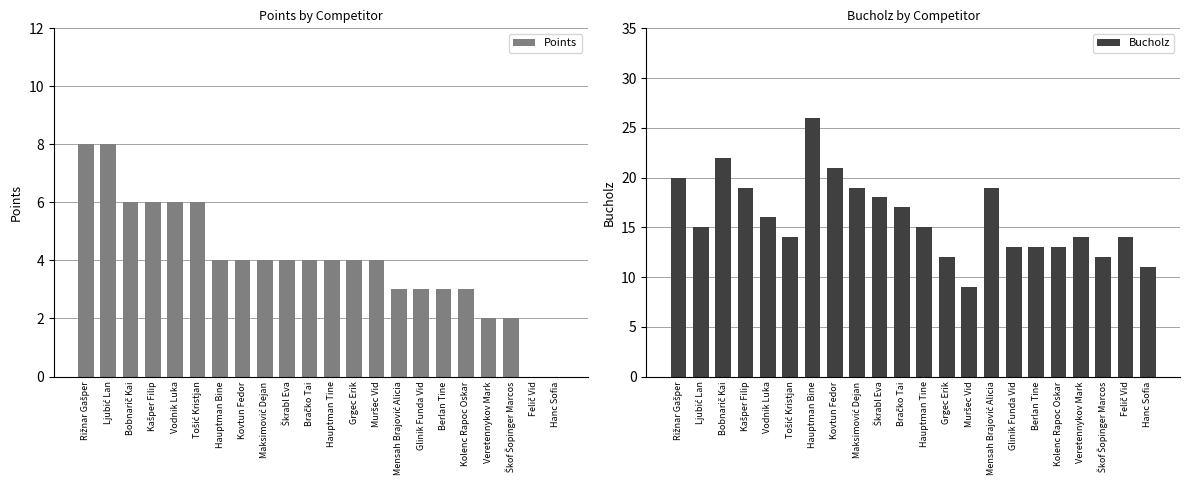

At which category is the sum across all series the highest?

Hauptman Bine